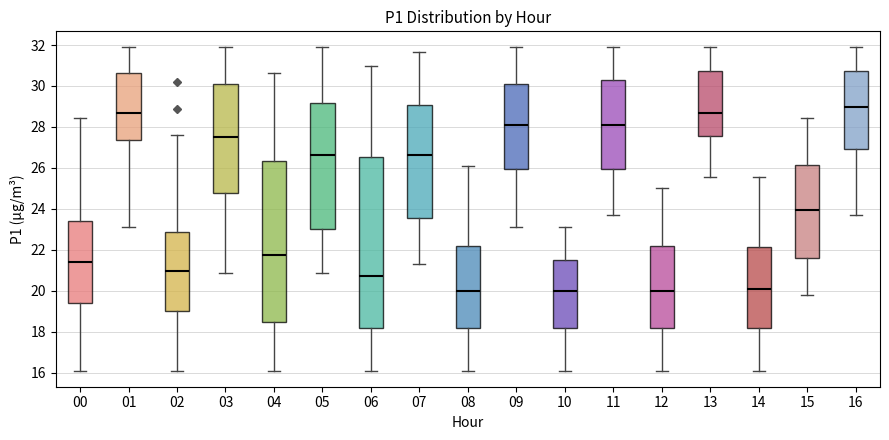

Which box's median line is the highest?

16